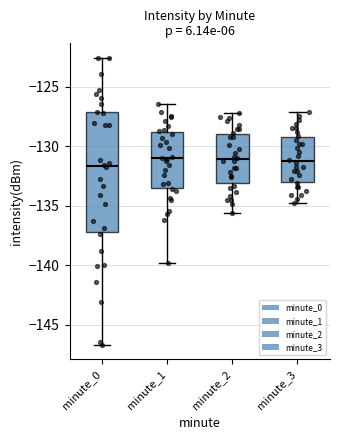

Where does the upper whisker of the box for minute_1 end on the y-axis? The values are not printed on the chart, so give them approximately, as read against the axis.

-126.5